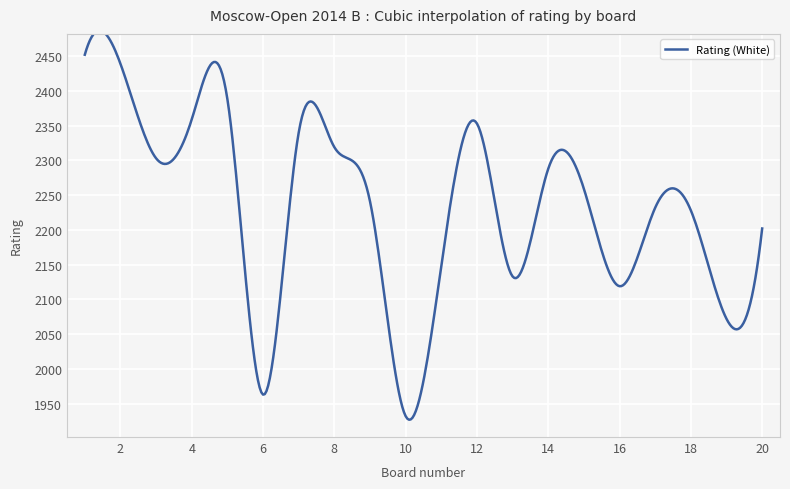

What is the difference between the maximum and minimum values?

560.0